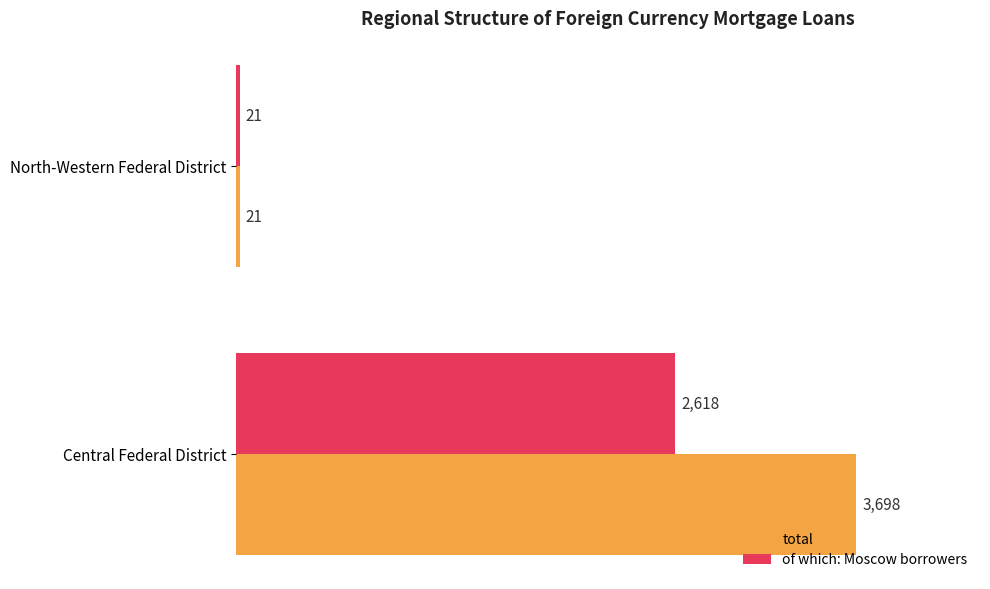

At which category is the sum across all series the highest?

Central Federal District